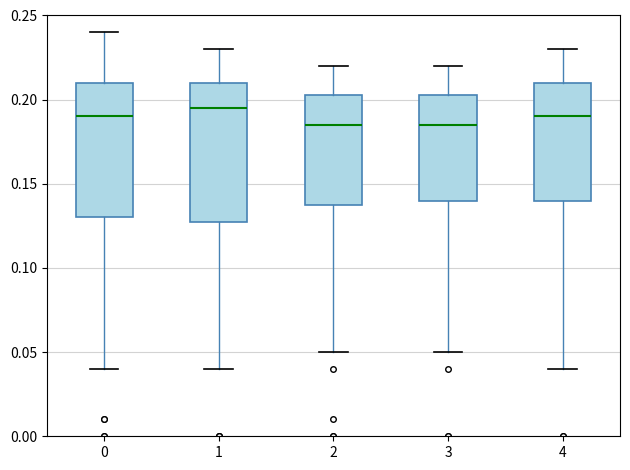

Where does the median line of the box at x = 1 sit on the y-axis? The values are not printed on the chart, so give them approximately, as read against the axis.

0.195